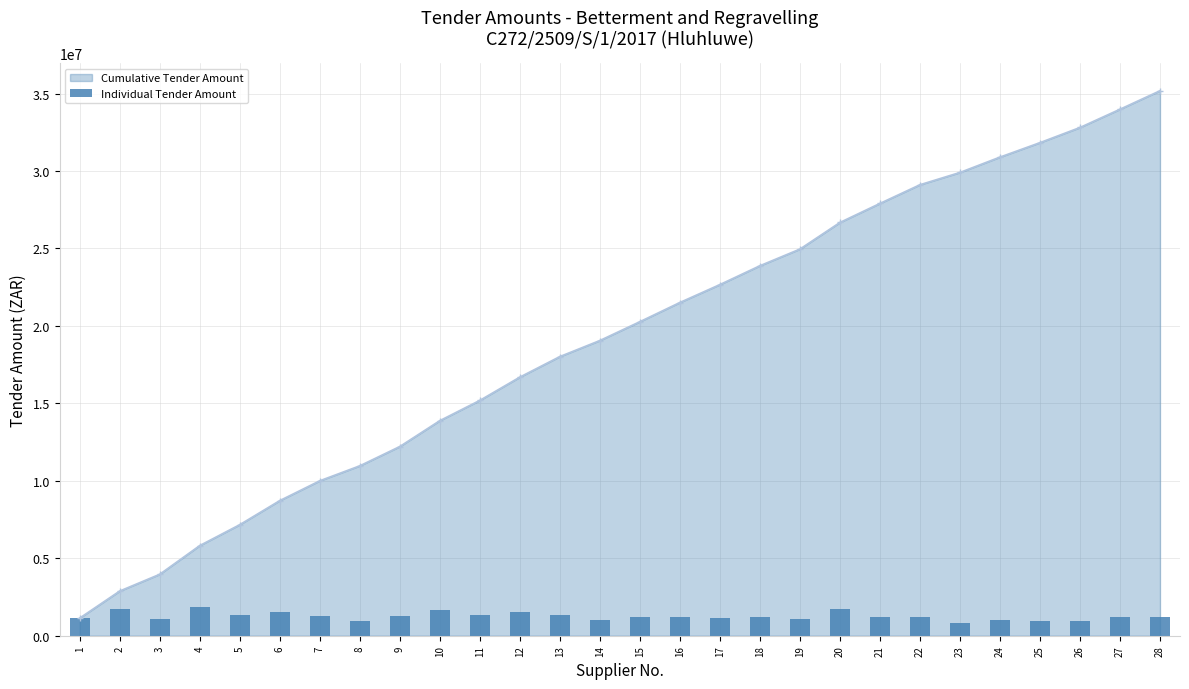

True or false: Cumulative Tender Amount Line has a value of 6069557.8 at 3.

False